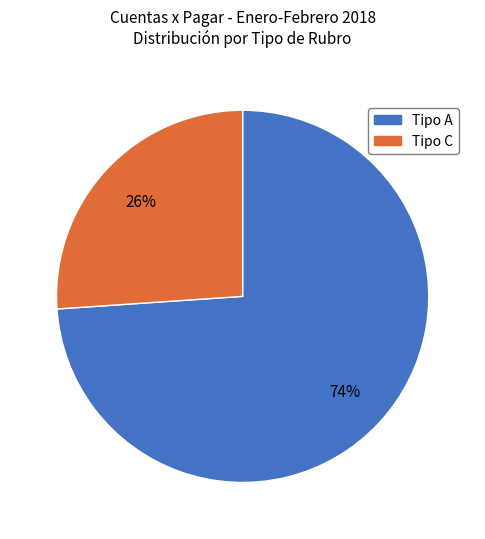

To the nearest percent, what is the difference between the largest and smallest slice percentages?

48%